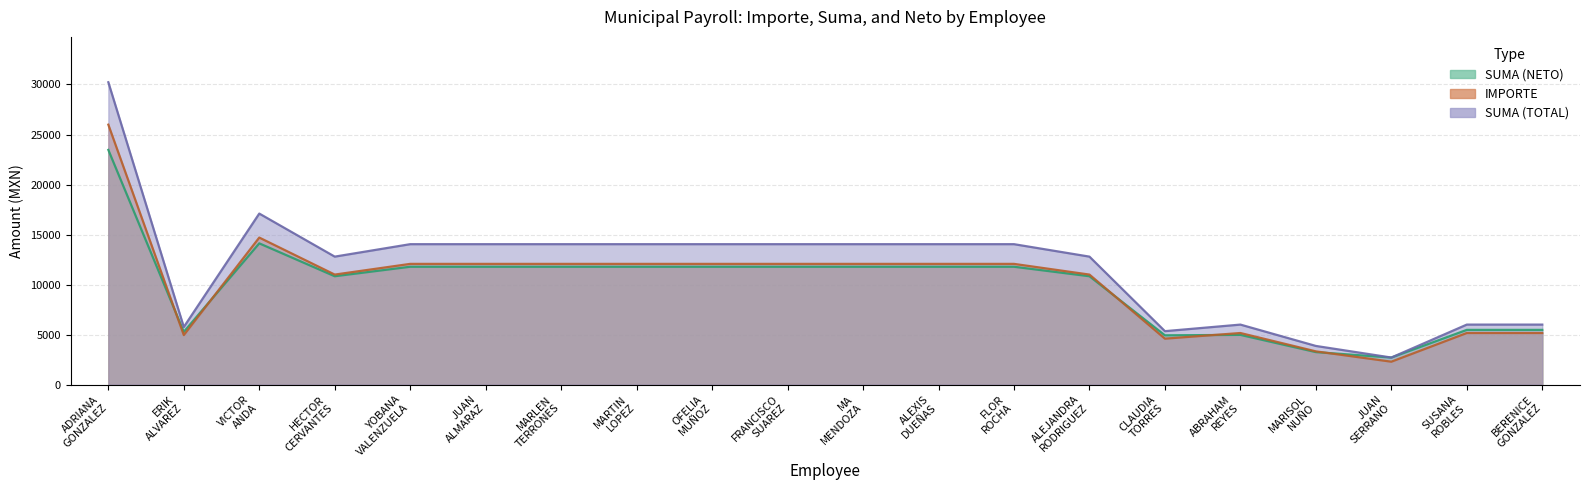

Reading left to right, list all the values displayed in this chart.

SUMA (NETO): 23462.2	5278.2	14120.3	10833.9	11783.1	11783.1	11783.1	11783.1	11783.1	11783.1	11783.1	11783.1	11783.1	10833.9	4929.4	4972.8	3252.1	2707.8	5472.8	5472.8
IMPORTE: 25985.0	4953.2	14700.0	11000.0	12070.3	12070.3	12070.3	12070.3	12070.3	12070.3	12070.3	12070.3	12070.3	11000.0	4595.0	5159.5	3325.0	2293.0	5159.5	5159.5
SUMA (TOTAL): 30223.7	5761.2	17097.9	12794.3	14039.2	14039.2	14039.2	14039.2	14039.2	14039.2	14039.2	14039.2	14039.2	12794.3	5344.5	6001.1	3867.4	2707.8	6001.1	6001.1